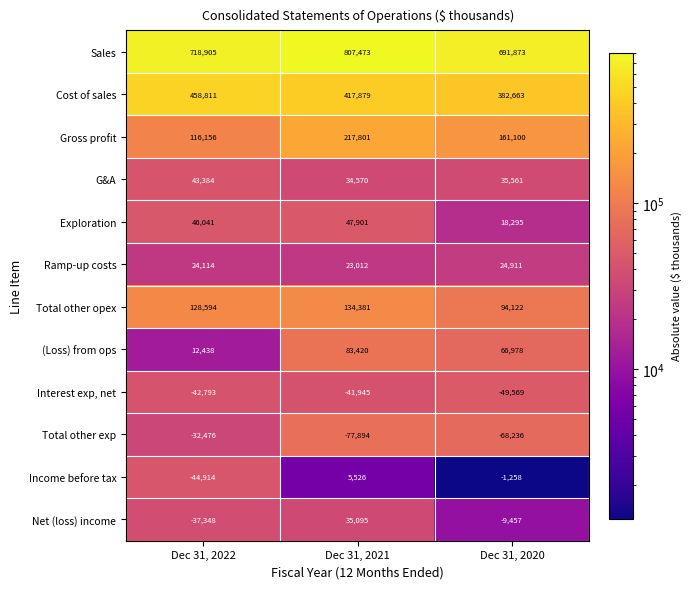

At Dec 31, 2021, list the series in order from smallest to largest.

Total other exp, Interest exp, net, Income before tax, Ramp-up costs, G&A, Net (loss) income, Exploration, (Loss) from ops, Total other opex, Gross profit, Cost of sales, Sales